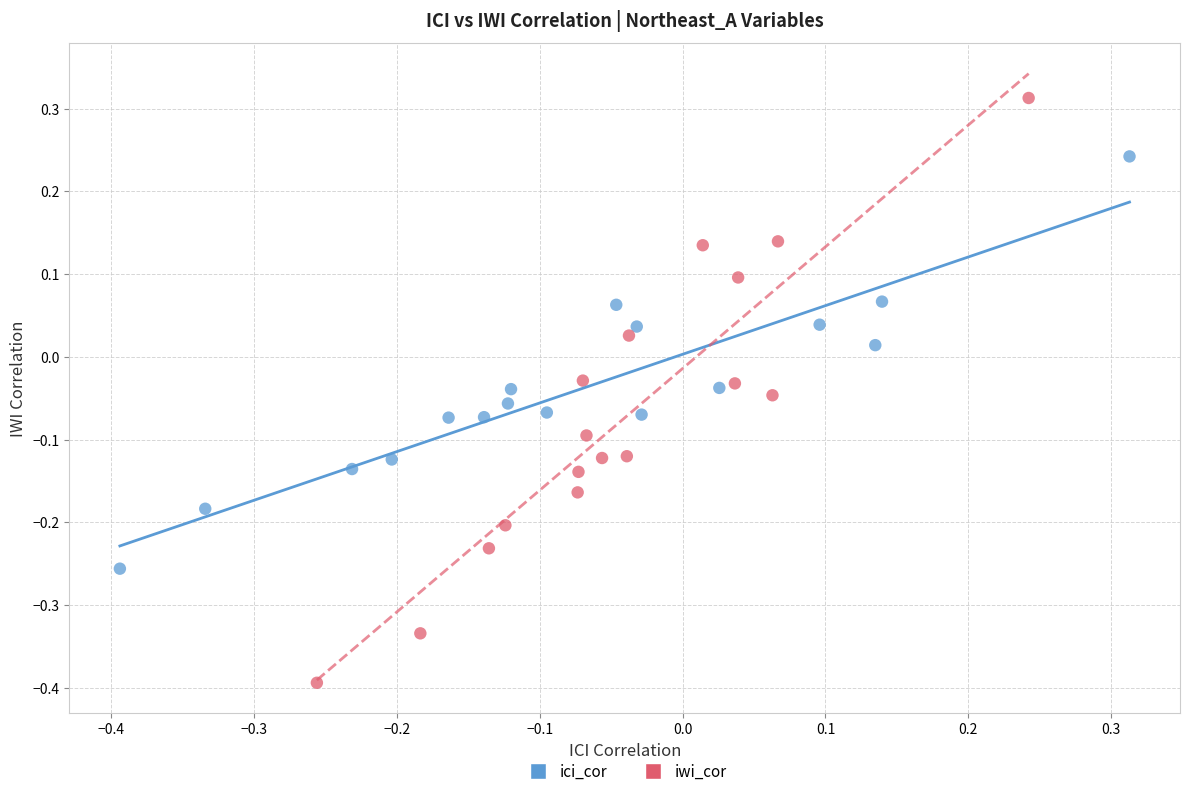

Which series reaches the maximum Y coordinate?

iwi_cor